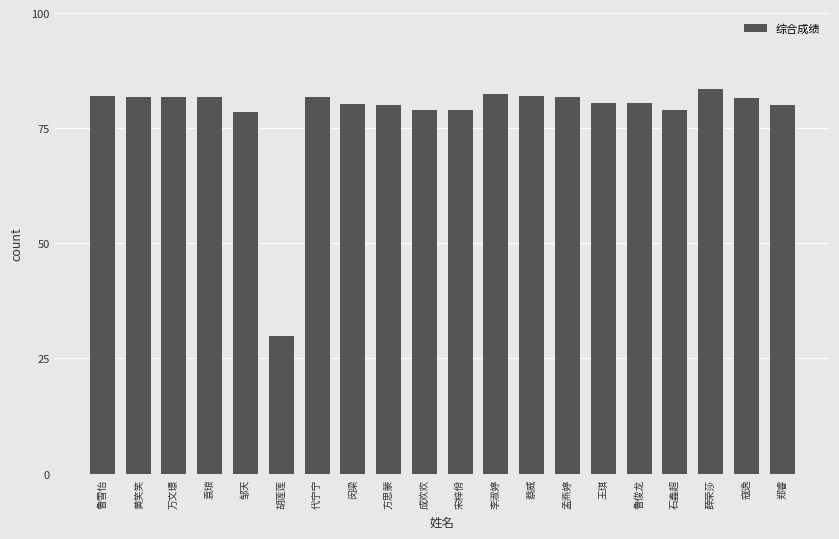

Which has a higher value, 鲁雪怡 or 薛荣莎?

薛荣莎